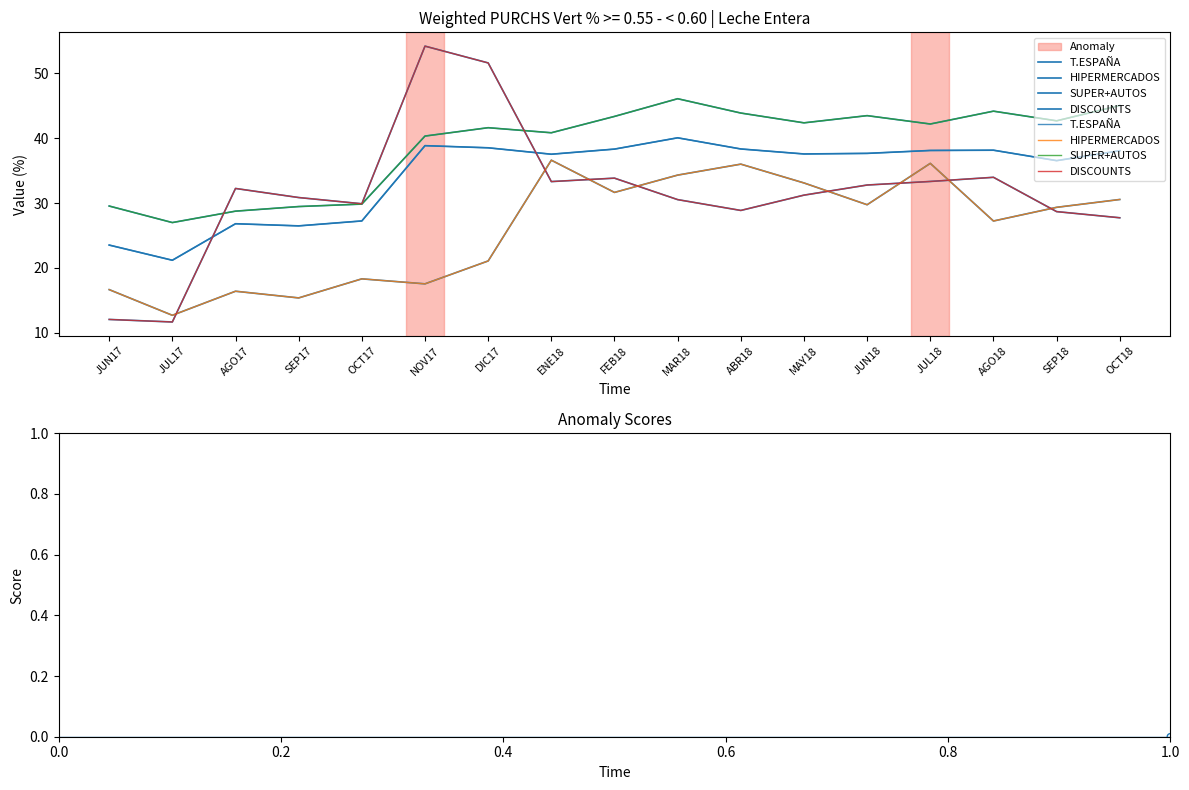

Which series has the largest total across all categories?

SUPER+AUTOS